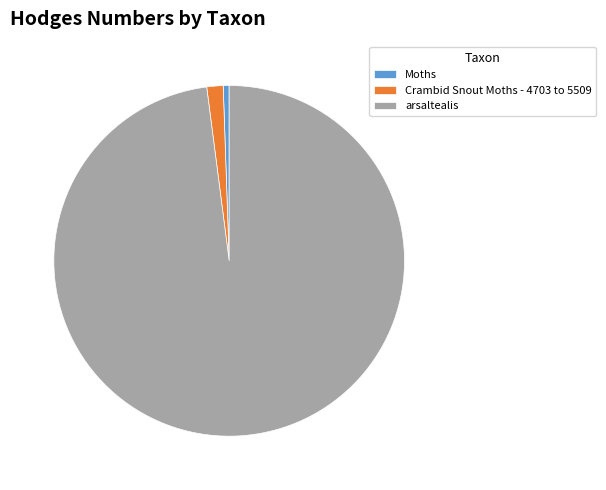

Which category has the biggest portion of the pie?

arsaltealis